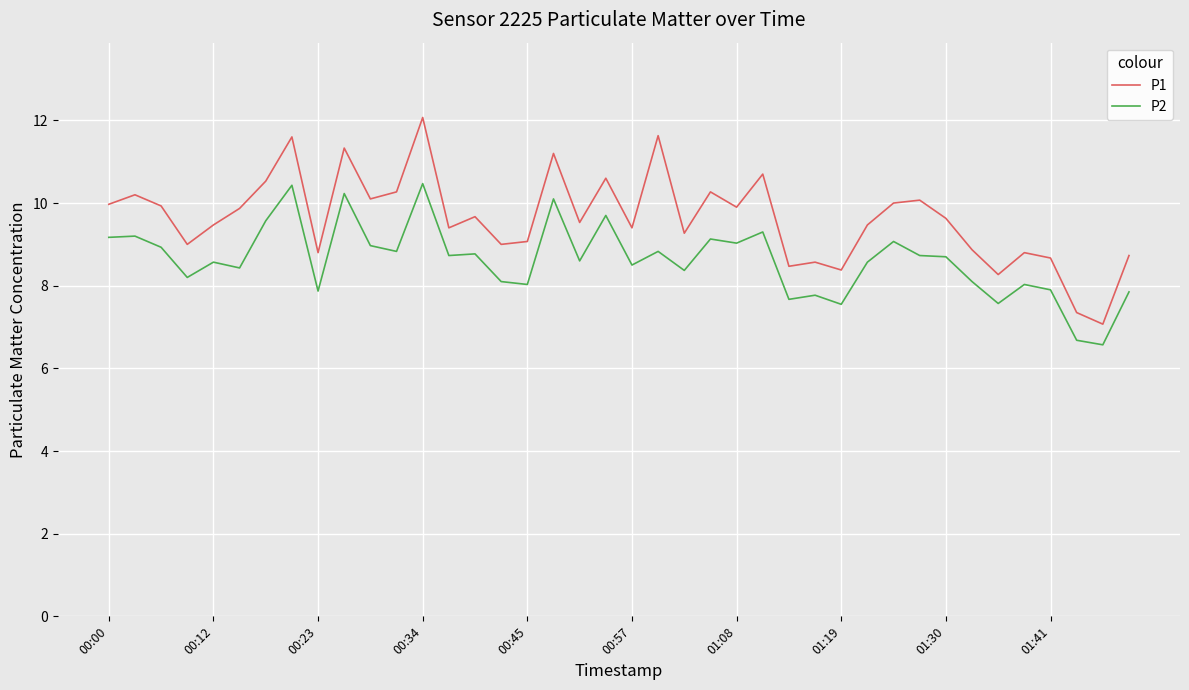

Which series has the largest total across all categories?

P1